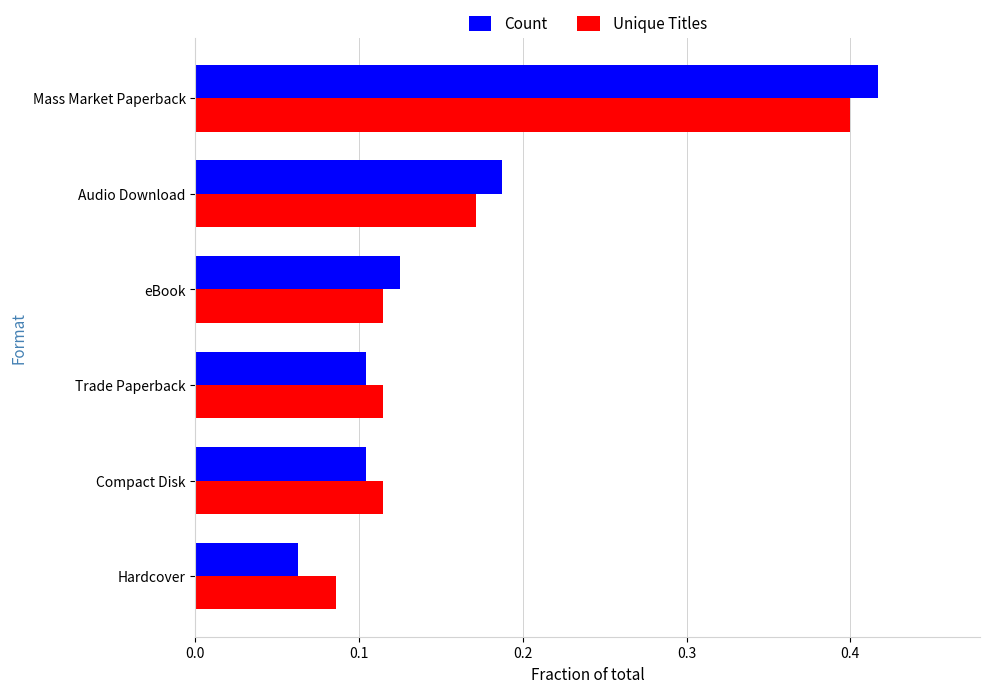

At how many categories does at least one series exceed 0?

6